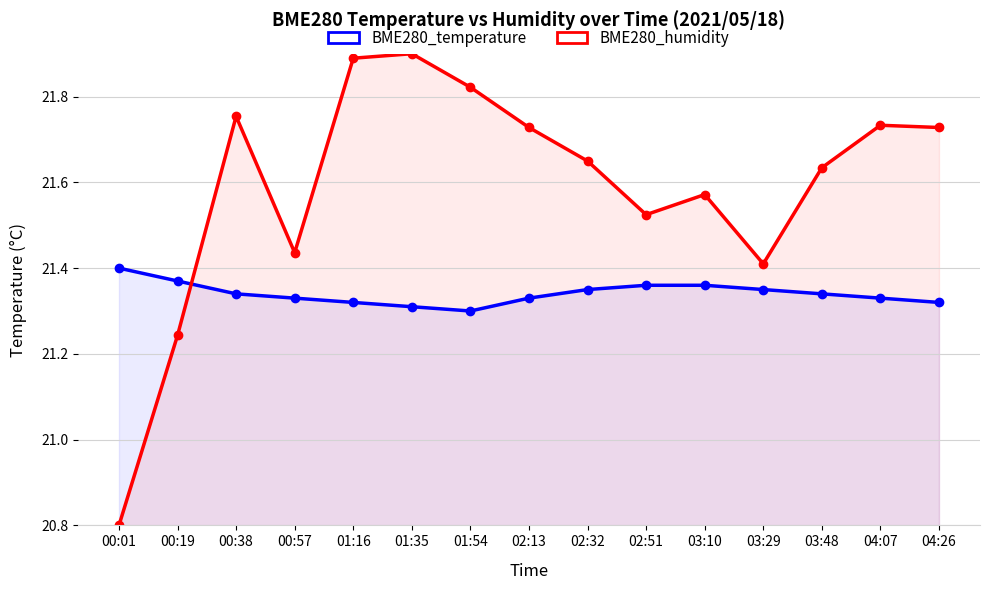

Which label corresponds to the largest value in the chart?

01:35